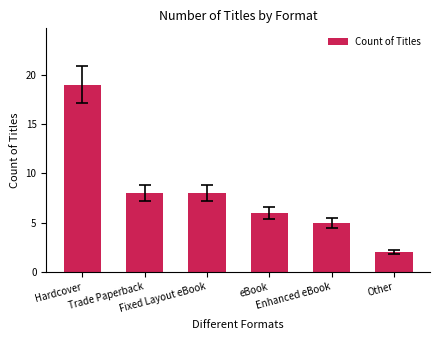

What is the greatest value displayed?

19